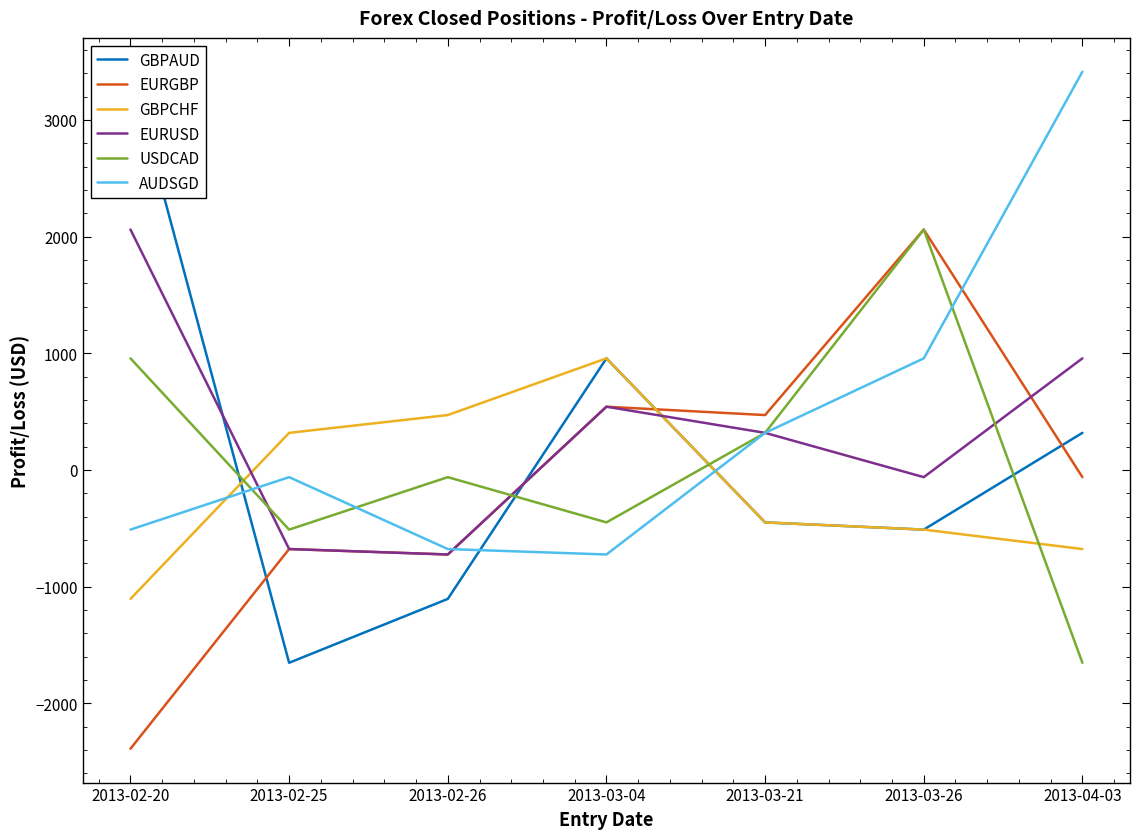

At which category does AUDSGD reach its first local peak?

2013-02-25